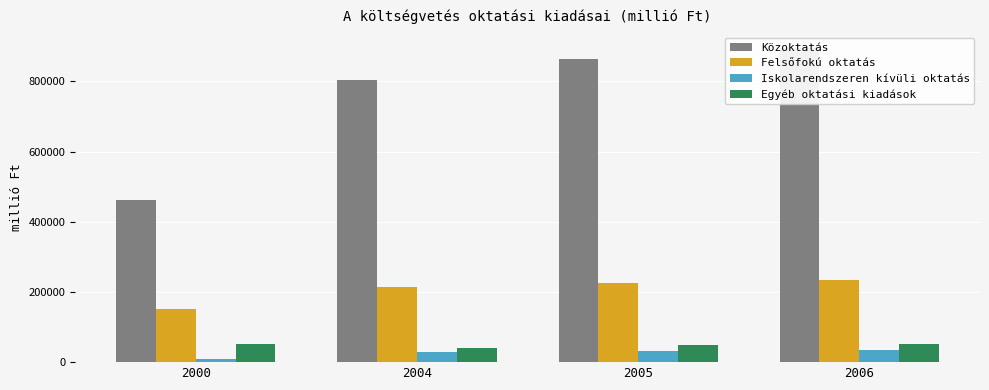

Between 2000 and 2006, which is larger?

2006